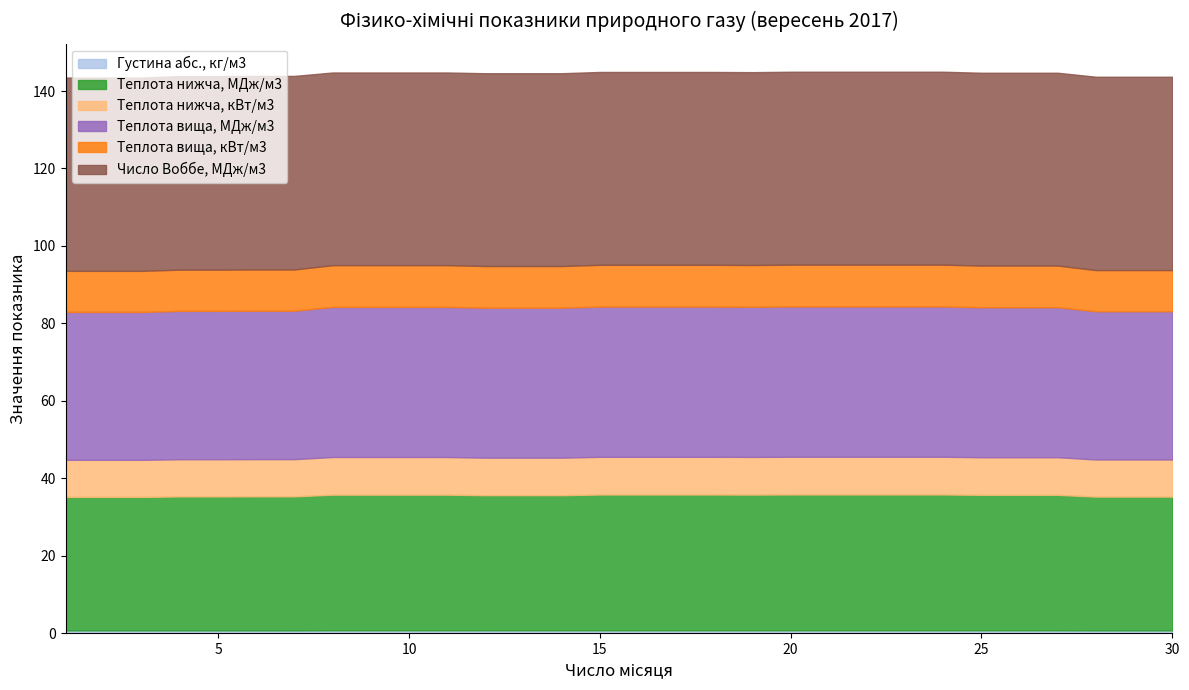

What is the difference between the Теплота вища, кВт/м3 values at 4 and 13?

0.1